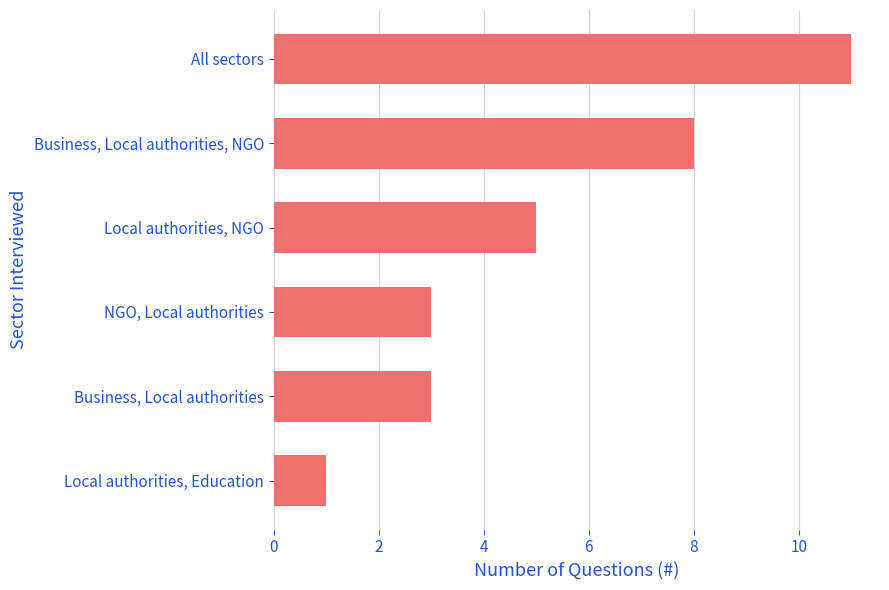

Does the chart contain stacked bars?

No